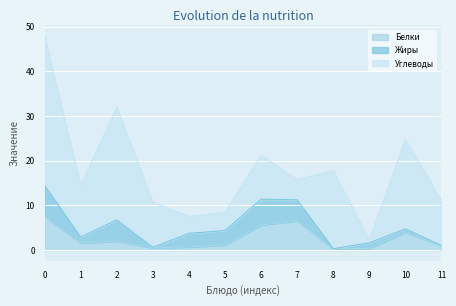

What is the maximum value for Жиры?

6.9